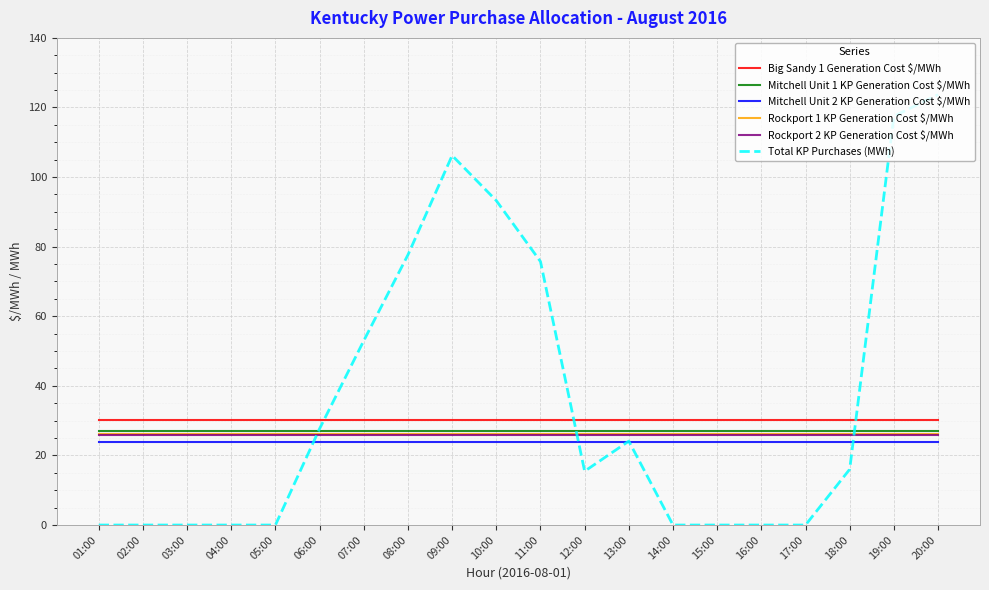

At which label is Total KP Purchases (MWh) closest to 61?

07:00